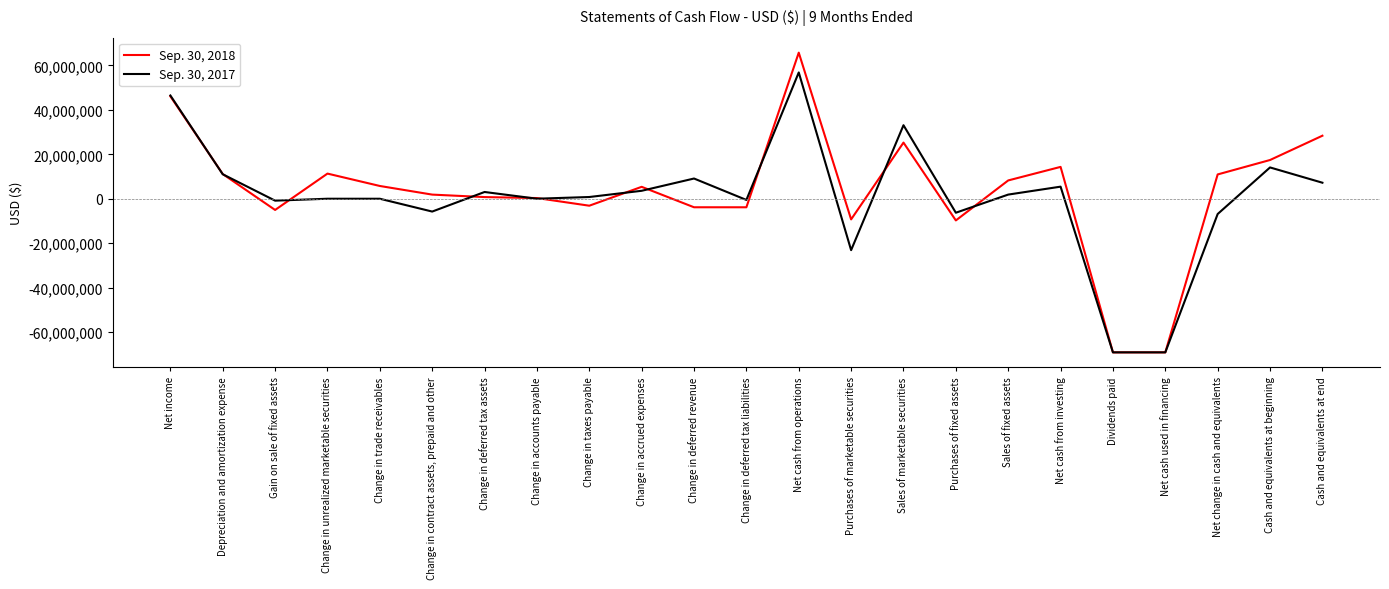

What is the sum of the Sep. 30, 2018 values at Cash and equivalents at beginning and Purchases of marketable securities?

8134116